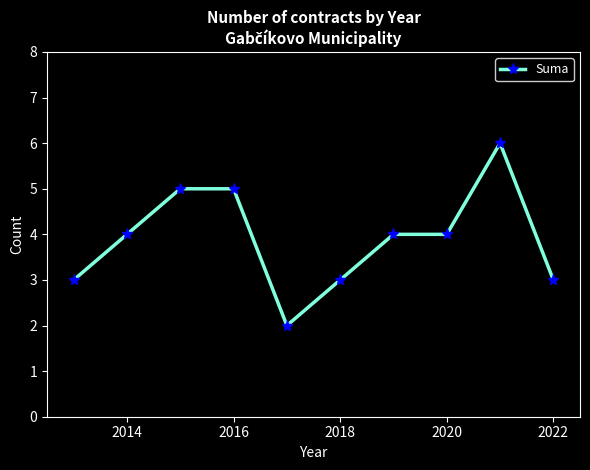

True or false: the data has more than 0 interior local peaks.

True